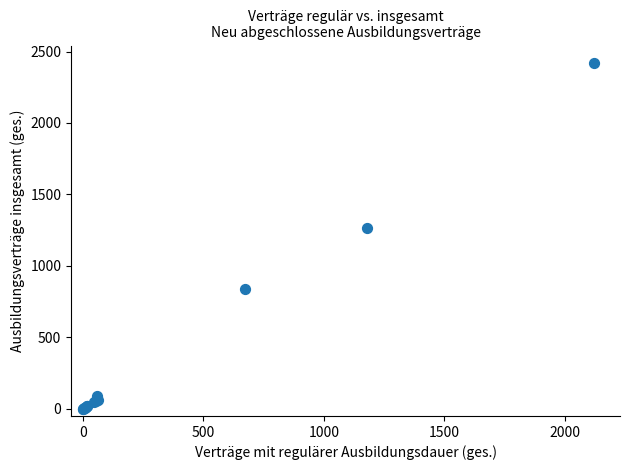

What Y value in the scatter plot is closest to 1210?

1266